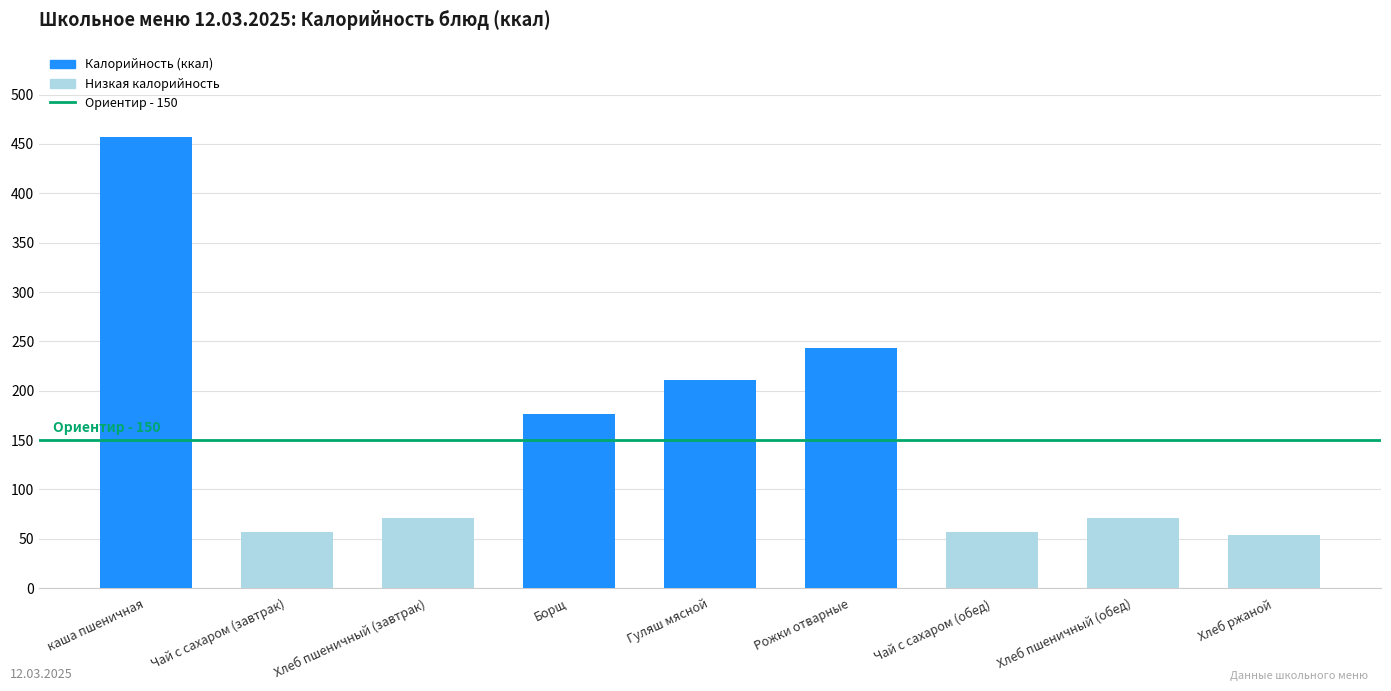

What is the sum of the values at Рожки отварные and Чай с сахаром (завтрак)?

300